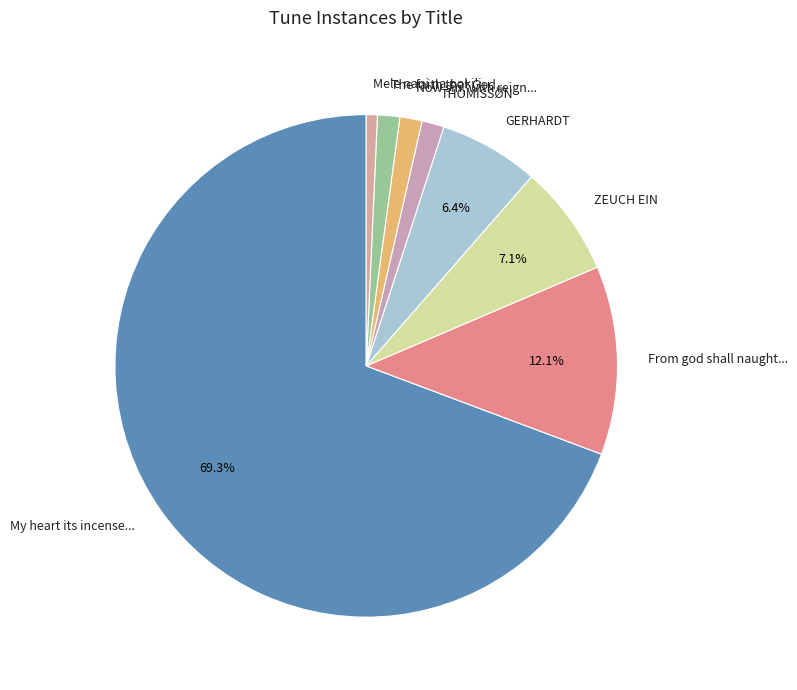

Does any single category account for the majority?

Yes